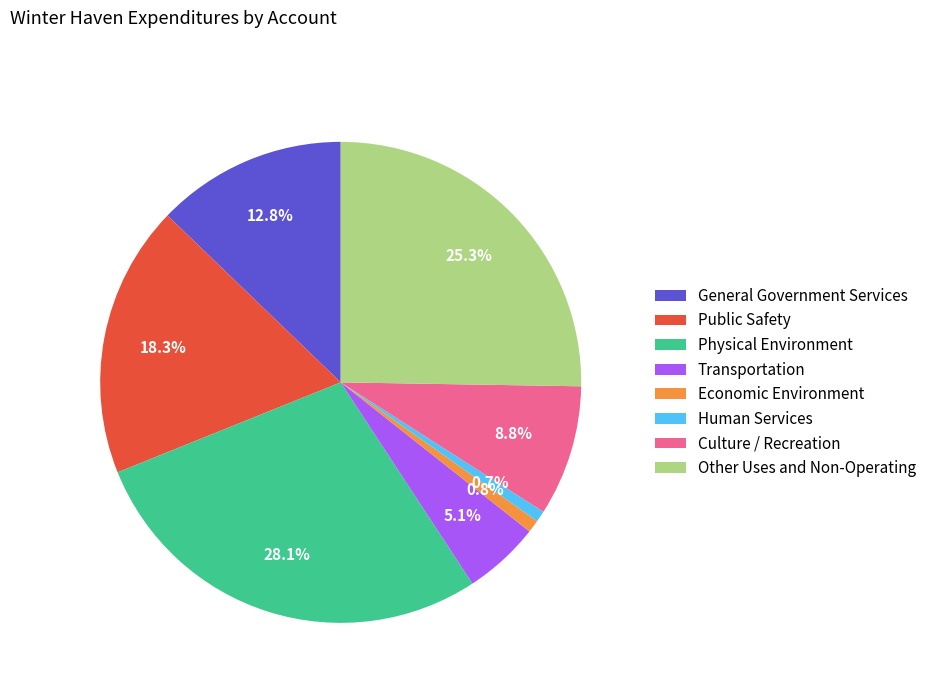

What percentage is the Transportation slice, to the nearest percent?

5%